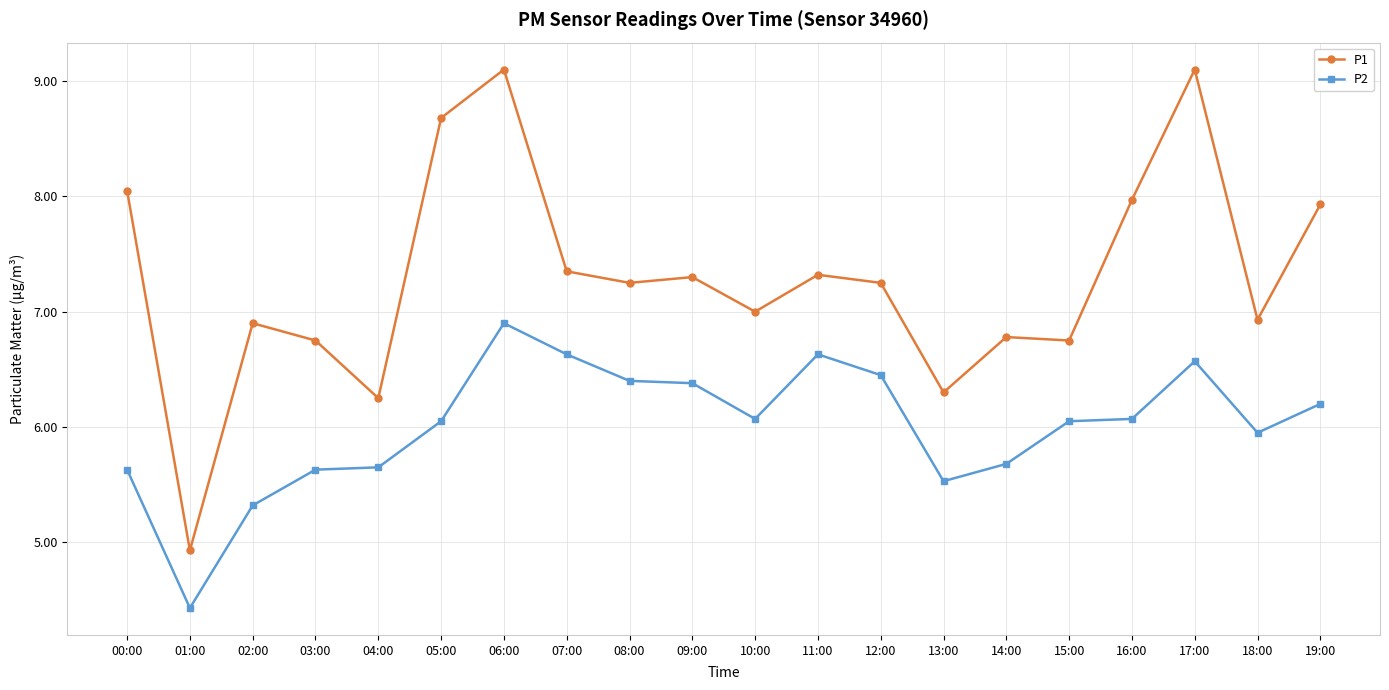

What are all the series names shown in the legend?

P1, P2